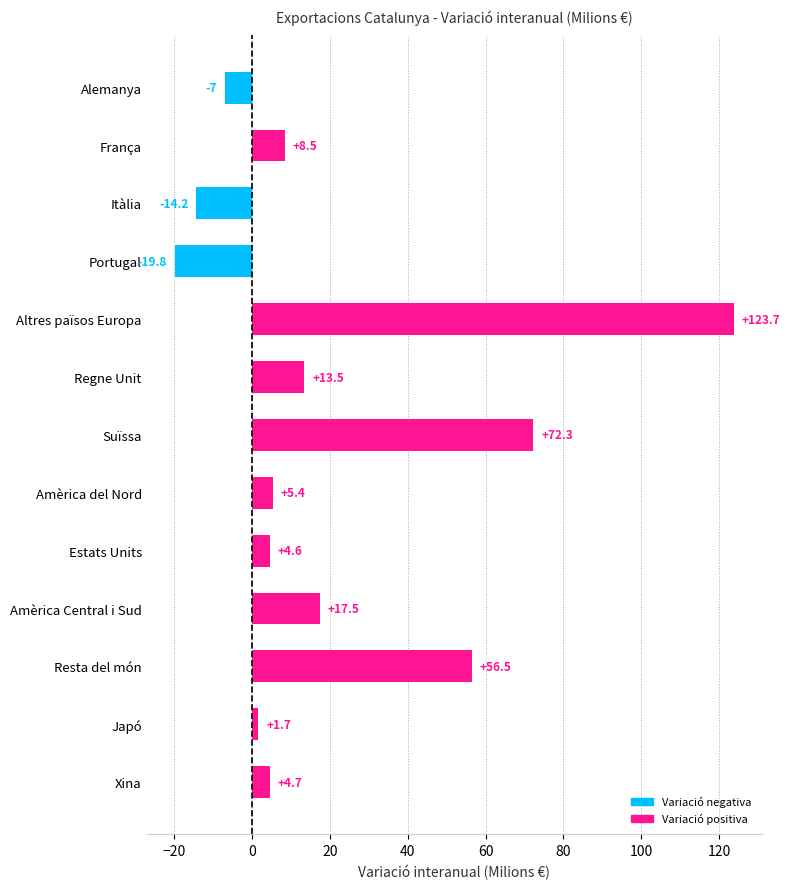

What position from the bottom is Amèrica Central i Sud?

4